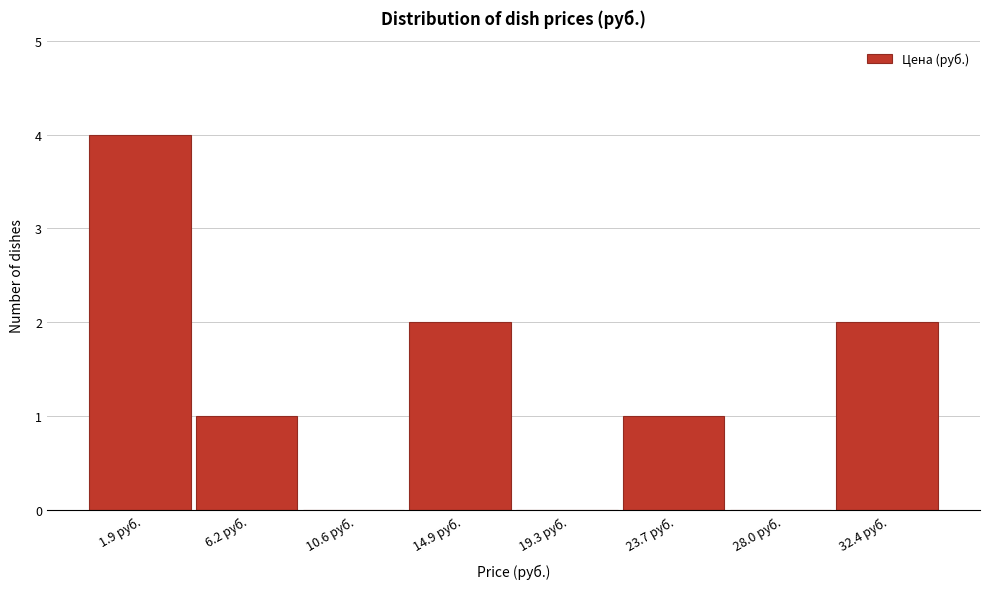

Reading left to right, transcribe all the data shown in this chart.

1.9 руб.=4	6.2 руб.=1	10.6 руб.=0	14.9 руб.=2	19.3 руб.=0	23.7 руб.=1	28.0 руб.=0	32.4 руб.=2